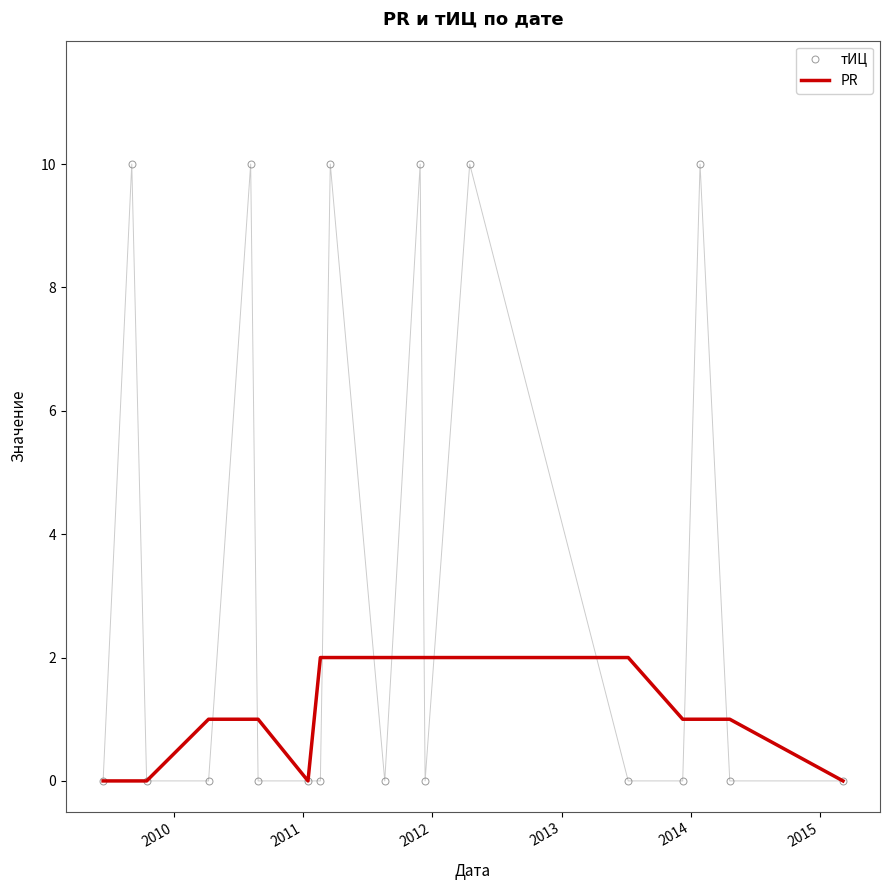

Which series has the largest total across all categories?

тИЦ